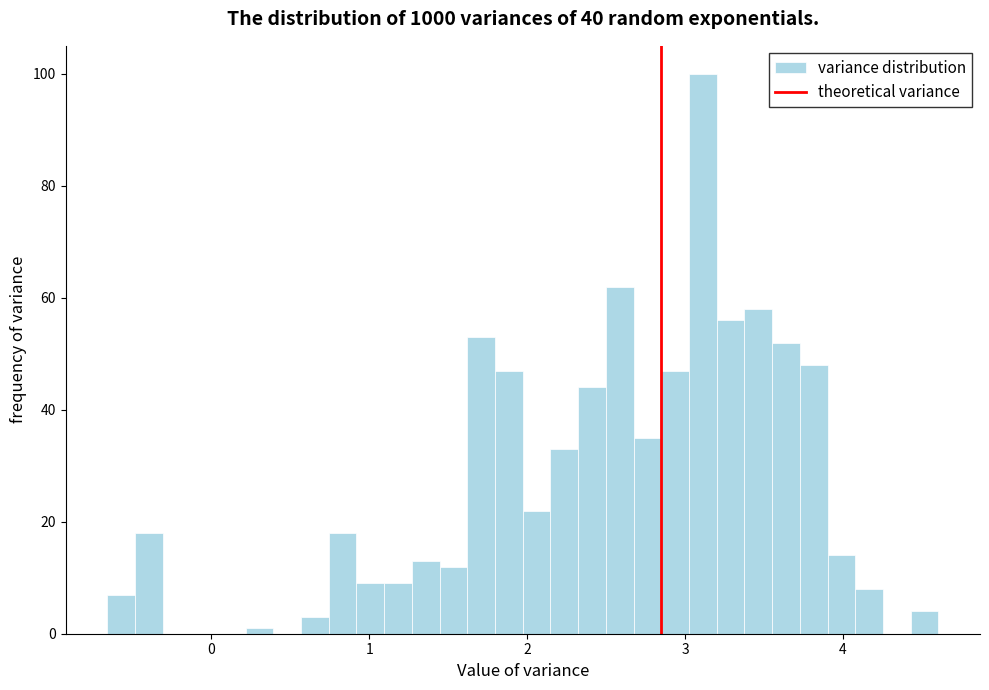

Around what value on the x-axis is the tallest bar? Give the approximate position of its centre, as read against the axis.

3.1